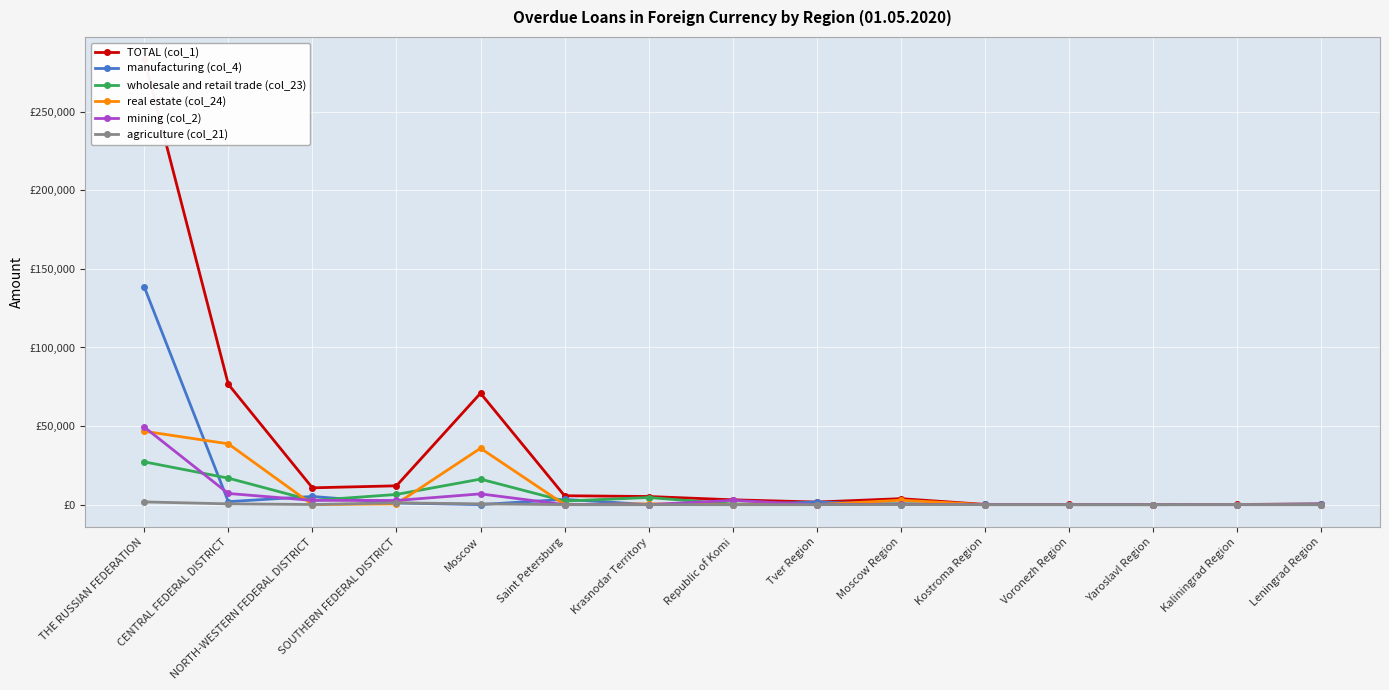

Rank the series at NORTH-WESTERN FEDERAL DISTRICT from lowest to highest value.

real estate (col_24), agriculture (col_21), wholesale and retail trade (col_23), mining (col_2), manufacturing (col_4), TOTAL (col_1)